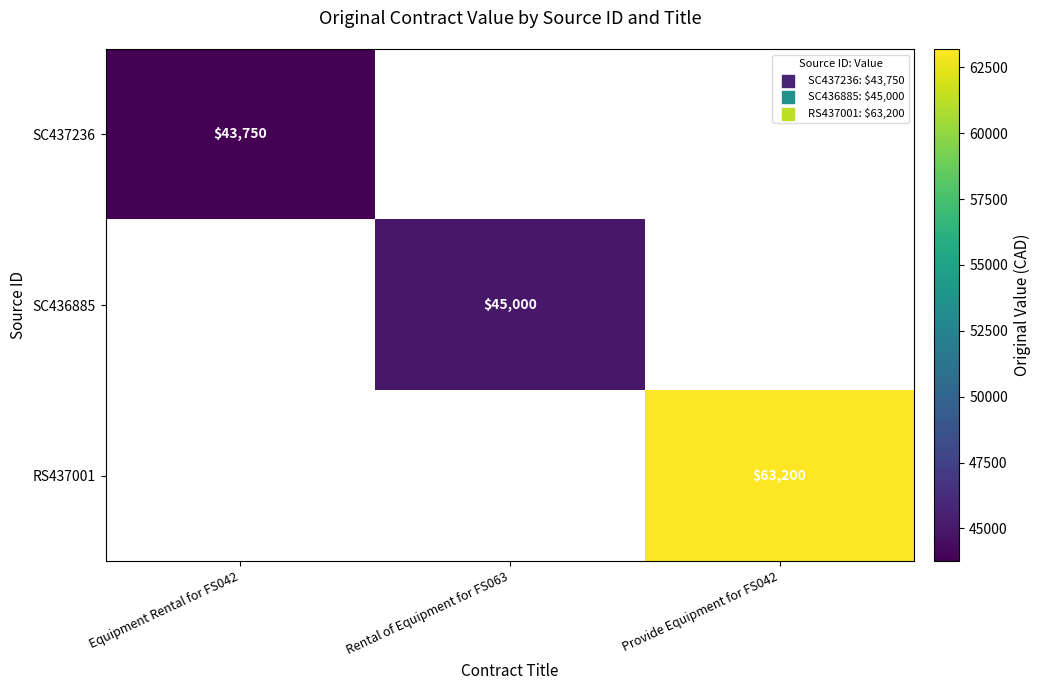

The SC436885 series shows 30730 at Rental of Equipment for FS063. True or false?

False